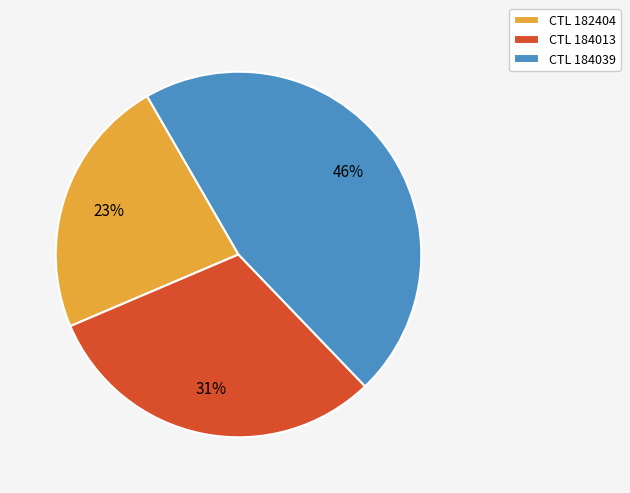

The CTL 182404 slice represents 23% of the pie. True or false?

True